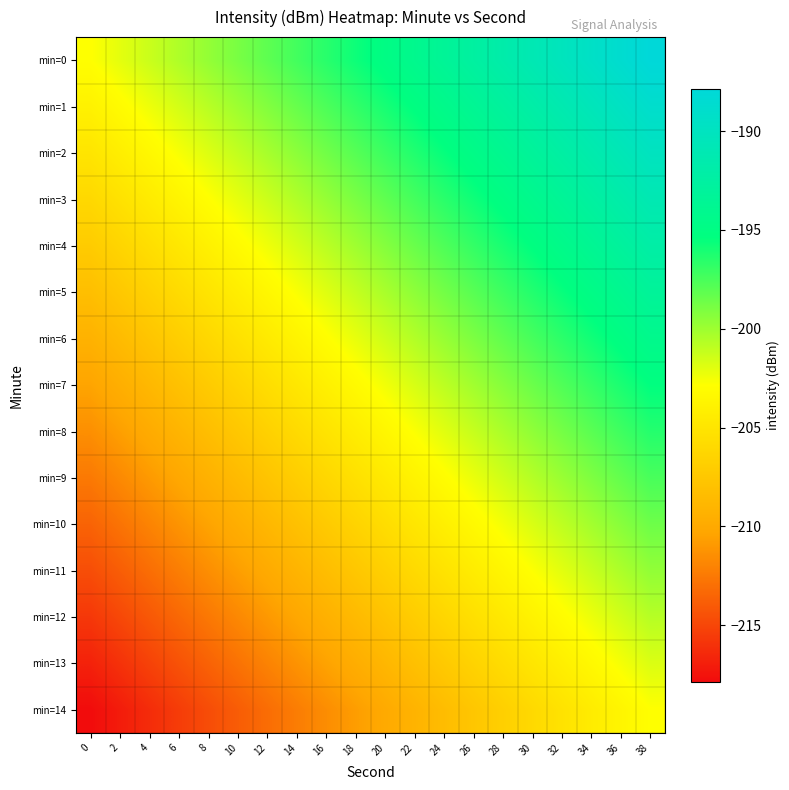

Reading left to right, list all the values displayed in this chart.

min=0: 0=-202.8	2=-202.1	4=-201.3	6=-200.5	8=-199.7	10=-198.9	12=-198.1	14=-197.3	16=-196.5	18=-195.7	20=-195.0	22=-194.2	24=-193.4	26=-192.6	28=-191.8	30=-191.0	32=-190.2	34=-189.4	36=-188.6	38=-187.8
min=1: 0=-203.9	2=-203.1	4=-202.3	6=-201.6	8=-200.8	10=-200.0	12=-199.2	14=-198.4	16=-197.6	18=-196.8	20=-196.0	22=-195.2	24=-194.4	26=-193.7	28=-192.9	30=-192.1	32=-191.3	34=-190.5	36=-189.7	38=-188.9
min=2: 0=-205.0	2=-204.2	4=-203.4	6=-202.6	8=-201.8	10=-201.0	12=-200.3	14=-199.5	16=-198.7	18=-197.9	20=-197.1	22=-196.3	24=-195.5	26=-194.7	28=-193.9	30=-193.2	32=-192.4	34=-191.6	36=-190.8	38=-190.0
min=3: 0=-206.1	2=-205.3	4=-204.5	6=-203.7	8=-202.9	10=-202.1	12=-201.3	14=-200.5	16=-199.7	18=-199.0	20=-198.2	22=-197.4	24=-196.6	26=-195.8	28=-195.0	30=-194.2	32=-193.4	34=-192.6	36=-191.9	38=-191.1
min=4: 0=-207.1	2=-206.3	4=-205.6	6=-204.8	8=-204.0	10=-203.2	12=-202.4	14=-201.6	16=-200.8	18=-200.0	20=-199.2	22=-198.5	24=-197.7	26=-196.9	28=-196.1	30=-195.3	32=-194.5	34=-193.7	36=-192.9	38=-192.1
min=5: 0=-208.2	2=-207.4	4=-206.6	6=-205.8	8=-205.0	10=-204.3	12=-203.5	14=-202.7	16=-201.9	18=-201.1	20=-200.3	22=-199.5	24=-198.7	26=-197.9	28=-197.2	30=-196.4	32=-195.6	34=-194.8	36=-194.0	38=-193.2
min=6: 0=-209.3	2=-208.5	4=-207.7	6=-206.9	8=-206.1	10=-205.3	12=-204.5	14=-203.8	16=-203.0	18=-202.2	20=-201.4	22=-200.6	24=-199.8	26=-199.0	28=-198.2	30=-197.4	32=-196.6	34=-195.9	36=-195.1	38=-194.3
min=7: 0=-210.3	2=-209.6	4=-208.8	6=-208.0	8=-207.2	10=-206.4	12=-205.6	14=-204.8	16=-204.0	18=-203.2	20=-202.5	22=-201.7	24=-200.9	26=-200.1	28=-199.3	30=-198.5	32=-197.7	34=-196.9	36=-196.1	38=-195.3
min=8: 0=-211.4	2=-210.6	4=-209.8	6=-209.1	8=-208.3	10=-207.5	12=-206.7	14=-205.9	16=-205.1	18=-204.3	20=-203.5	22=-202.7	24=-201.9	26=-201.2	28=-200.4	30=-199.6	32=-198.8	34=-198.0	36=-197.2	38=-196.4
min=9: 0=-212.5	2=-211.7	4=-210.9	6=-210.1	8=-209.3	10=-208.5	12=-207.8	14=-207.0	16=-206.2	18=-205.4	20=-204.6	22=-203.8	24=-203.0	26=-202.2	28=-201.4	30=-200.7	32=-199.9	34=-199.1	36=-198.3	38=-197.5
min=10: 0=-213.6	2=-212.8	4=-212.0	6=-211.2	8=-210.4	10=-209.6	12=-208.8	14=-208.0	16=-207.2	18=-206.5	20=-205.7	22=-204.9	24=-204.1	26=-203.3	28=-202.5	30=-201.7	32=-200.9	34=-200.1	36=-199.4	38=-198.6
min=11: 0=-214.6	2=-213.8	4=-213.1	6=-212.3	8=-211.5	10=-210.7	12=-209.9	14=-209.1	16=-208.3	18=-207.5	20=-206.7	22=-206.0	24=-205.2	26=-204.4	28=-203.6	30=-202.8	32=-202.0	34=-201.2	36=-200.4	38=-199.6
min=12: 0=-215.7	2=-214.9	4=-214.1	6=-213.3	8=-212.5	10=-211.8	12=-211.0	14=-210.2	16=-209.4	18=-208.6	20=-207.8	22=-207.0	24=-206.2	26=-205.4	28=-204.7	30=-203.9	32=-203.1	34=-202.3	36=-201.5	38=-200.7
min=13: 0=-216.8	2=-216.0	4=-215.2	6=-214.4	8=-213.6	10=-212.8	12=-212.0	14=-211.3	16=-210.5	18=-209.7	20=-208.9	22=-208.1	24=-207.3	26=-206.5	28=-205.7	30=-204.9	32=-204.1	34=-203.4	36=-202.6	38=-201.8
min=14: 0=-217.8	2=-217.1	4=-216.3	6=-215.5	8=-214.7	10=-213.9	12=-213.1	14=-212.3	16=-211.5	18=-210.7	20=-210.0	22=-209.2	24=-208.4	26=-207.6	28=-206.8	30=-206.0	32=-205.2	34=-204.4	36=-203.6	38=-202.8